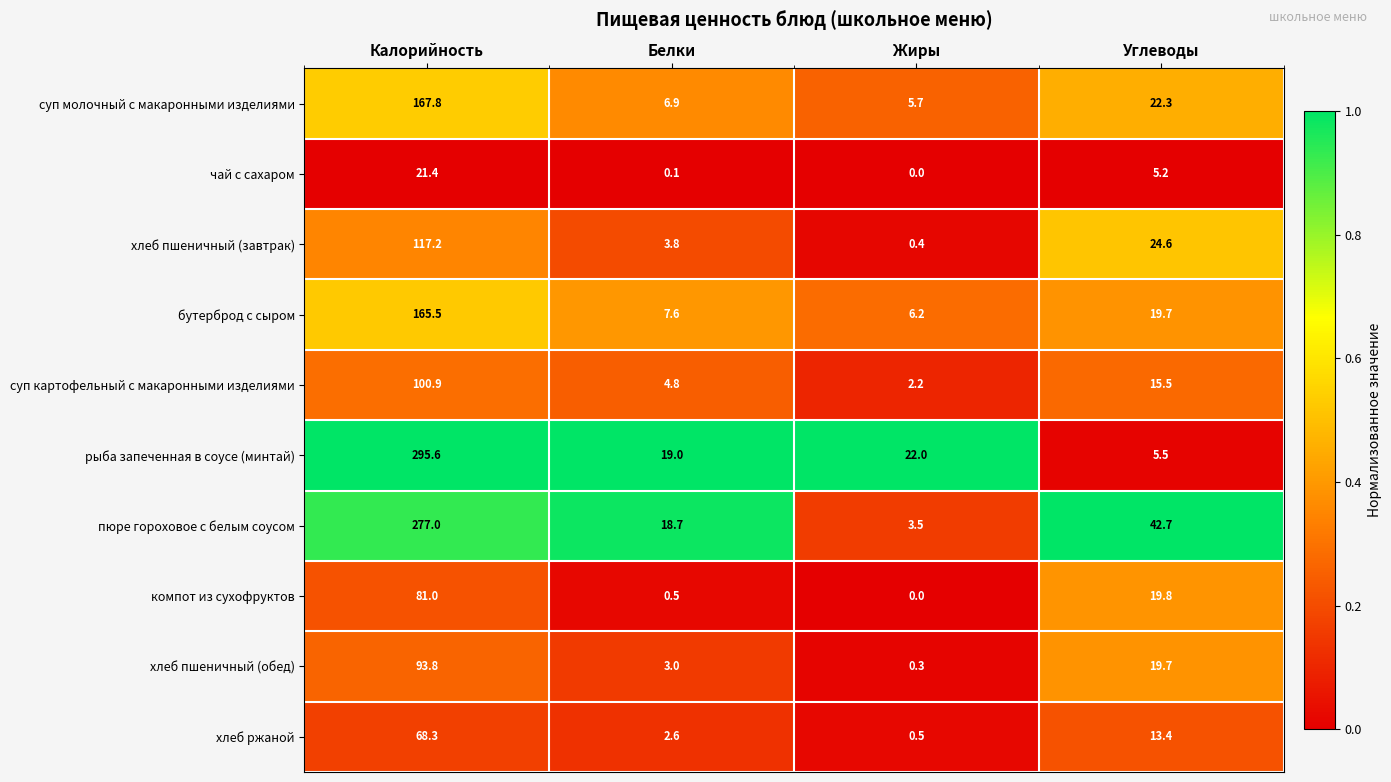

Between Жиры and Углеводы, which series saw the biggest shift?

пюре гороховое с белым соусом